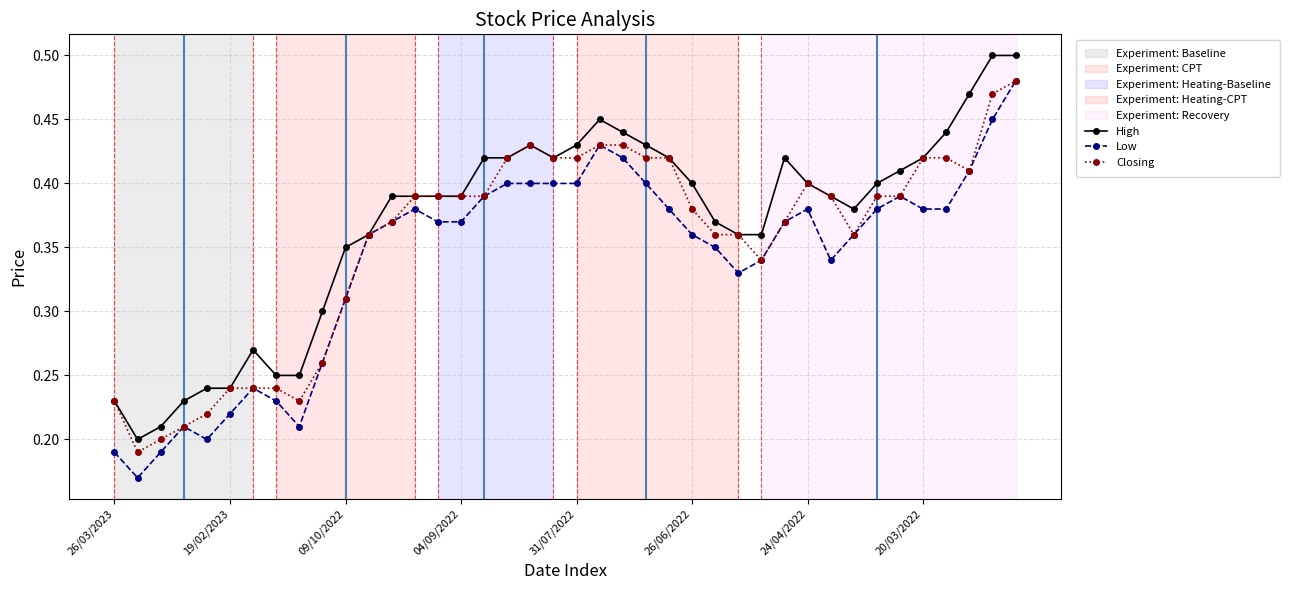

List the series in order of their overall mean, lowest first.

Low, Closing, High